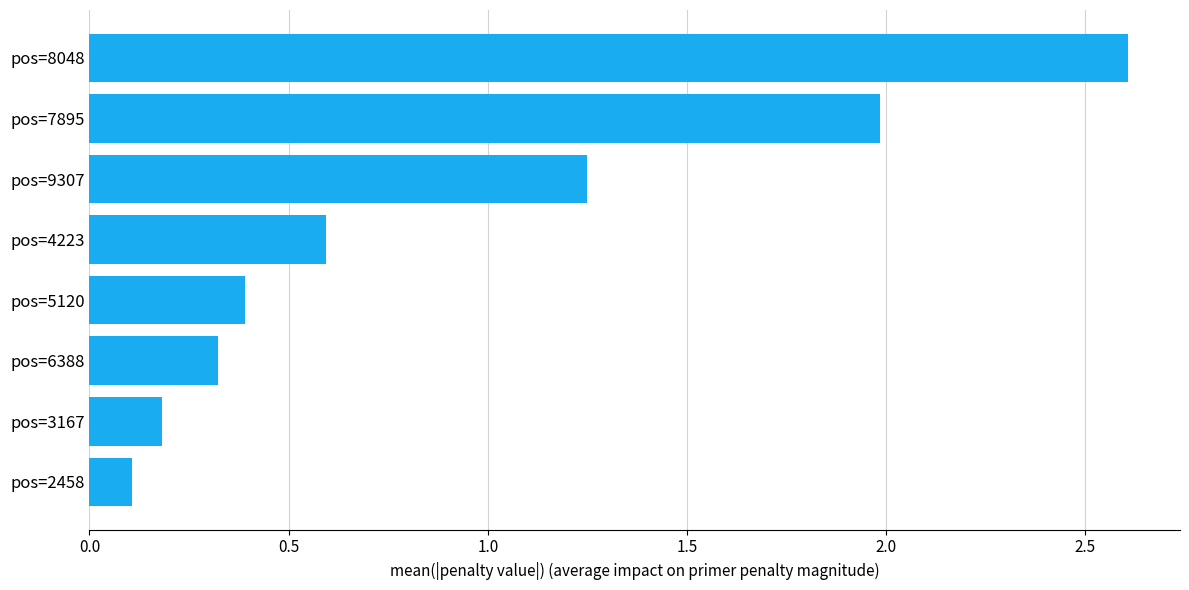

List the labels in order of value, smallest first.

pos=2458, pos=3167, pos=6388, pos=5120, pos=4223, pos=9307, pos=7895, pos=8048